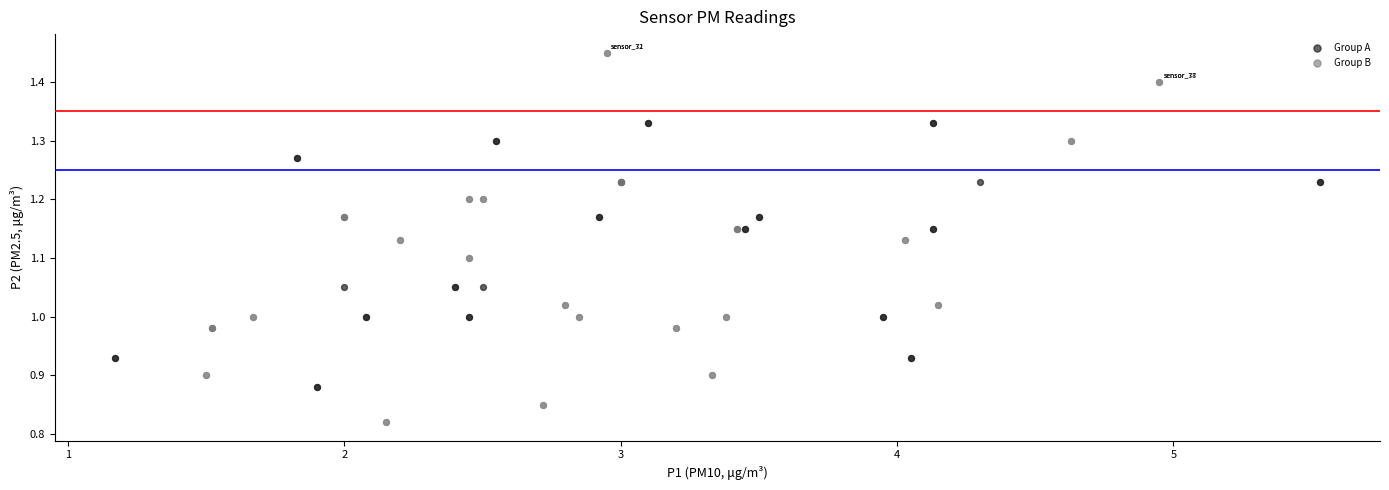

Which series reaches the minimum Y coordinate?

Group B